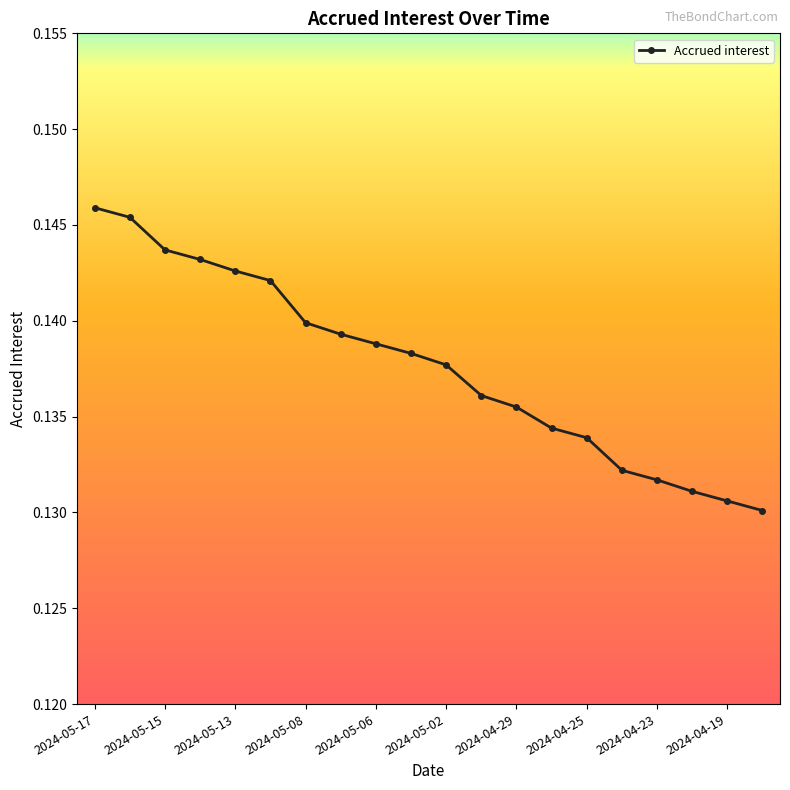

How many values are between 0 and 1?

20